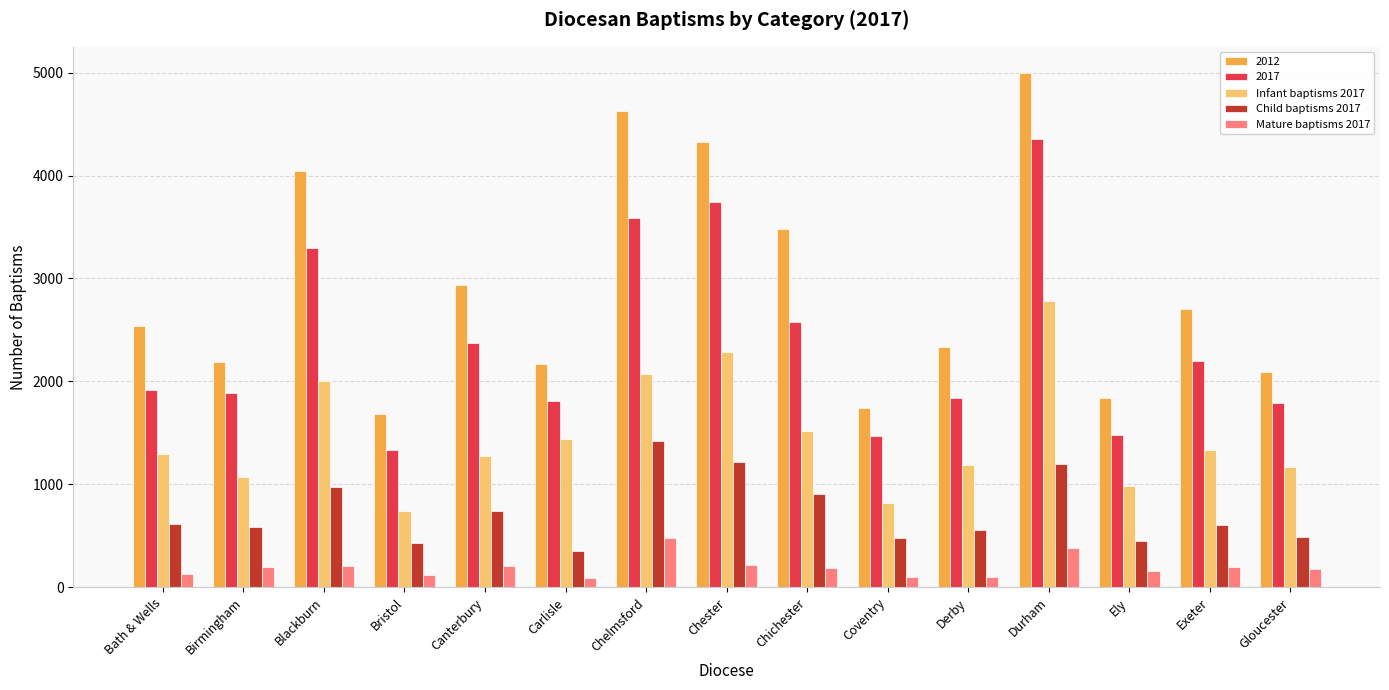

What is the difference between the Child baptisms 2017 values at Ely and Derby?

110